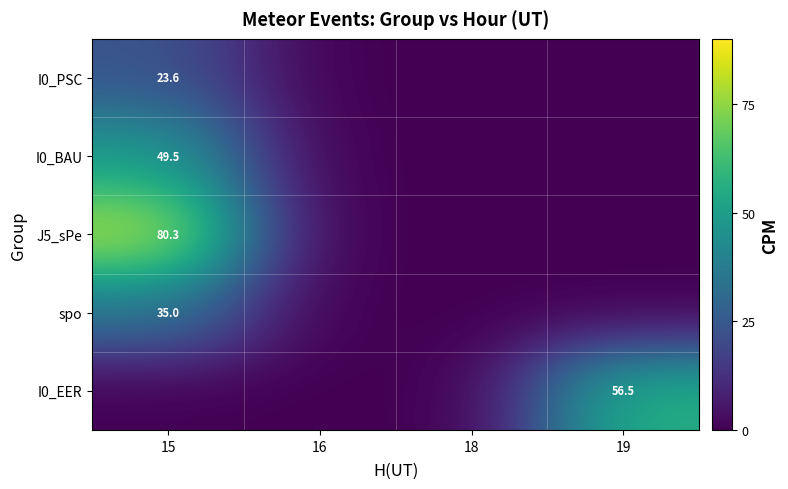

The I0_EER series shows 56.5 at 19. True or false?

True